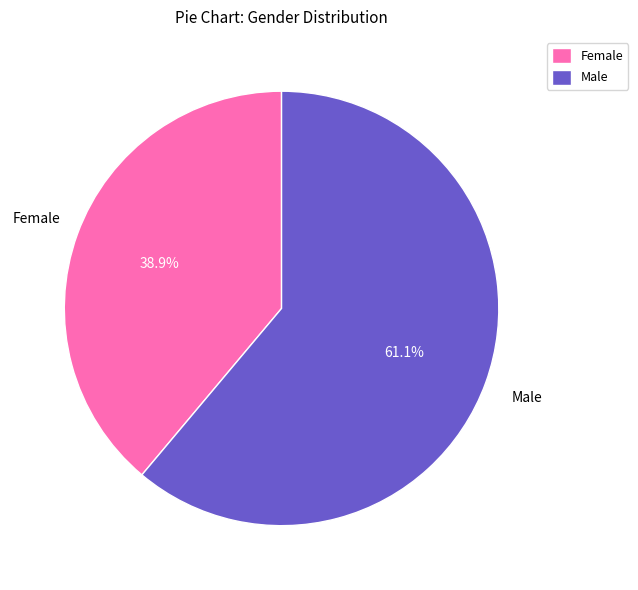

Which slice is the largest?

Male